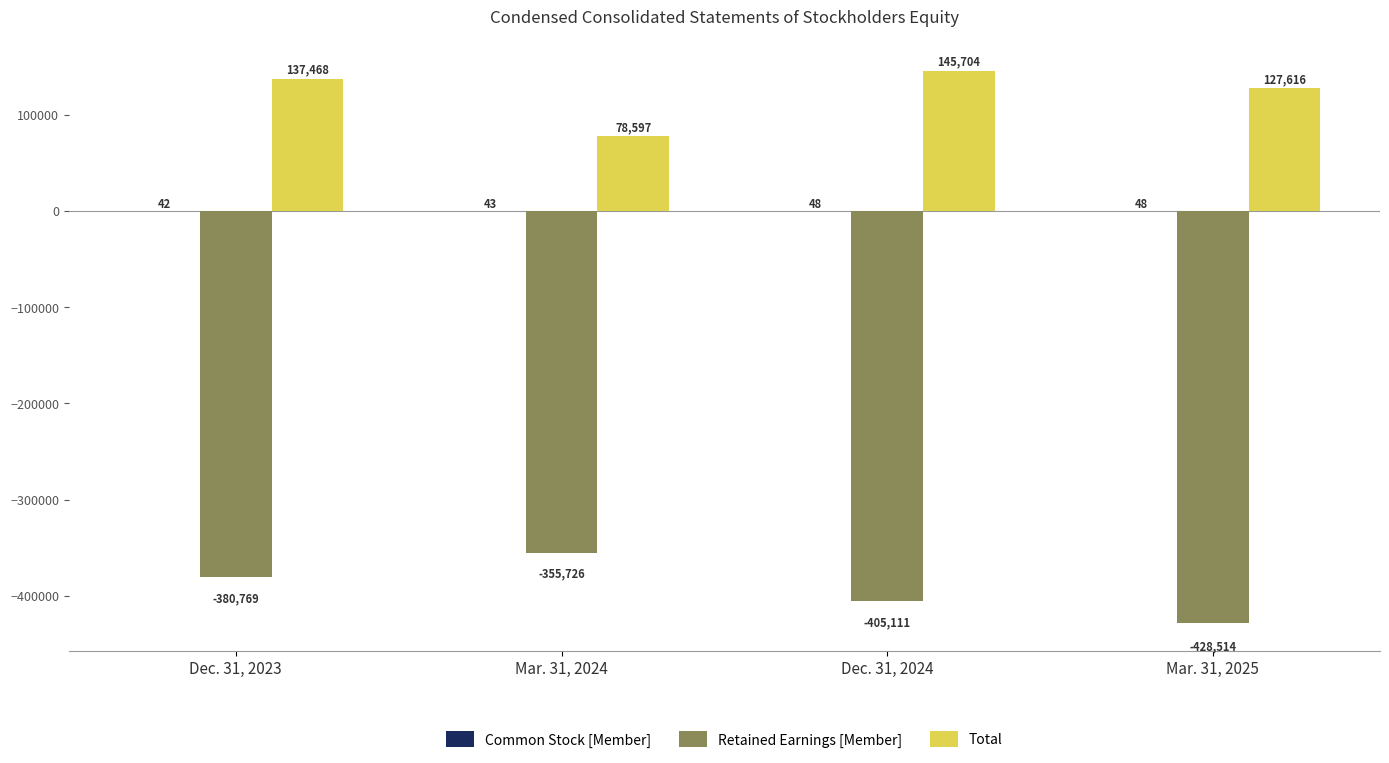

Which series changed the most between Mar. 31, 2024 and Mar. 31, 2025?

Retained Earnings [Member]